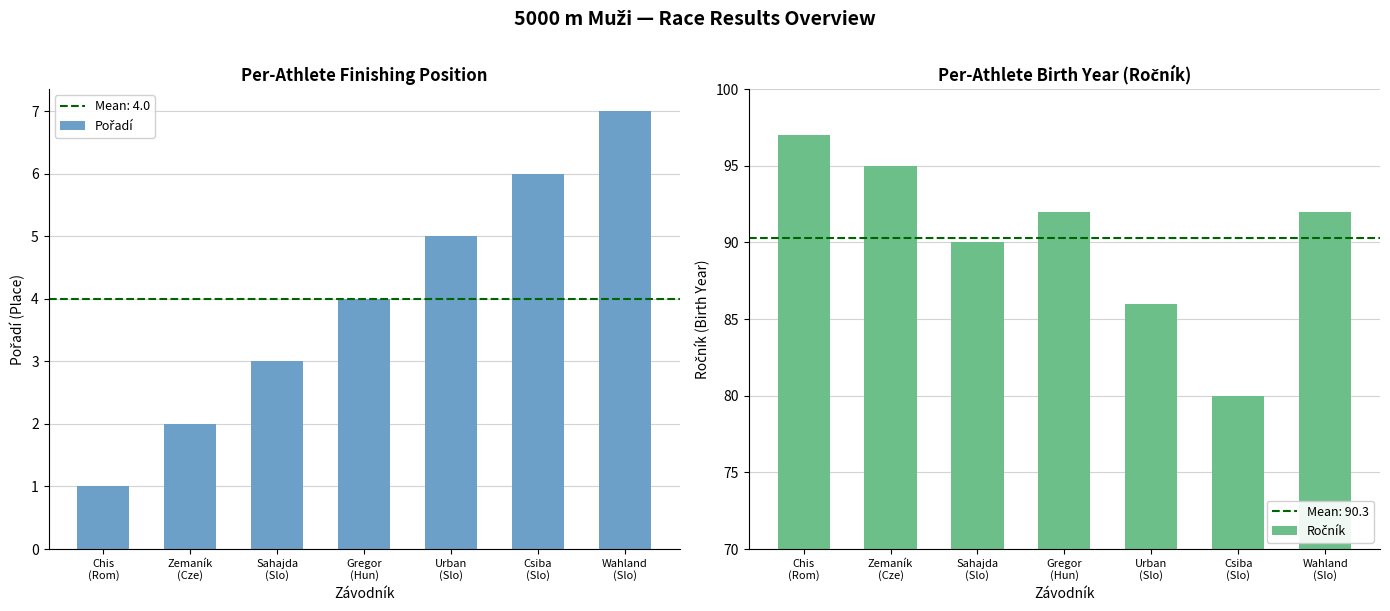

Does the chart contain any negative values?

No